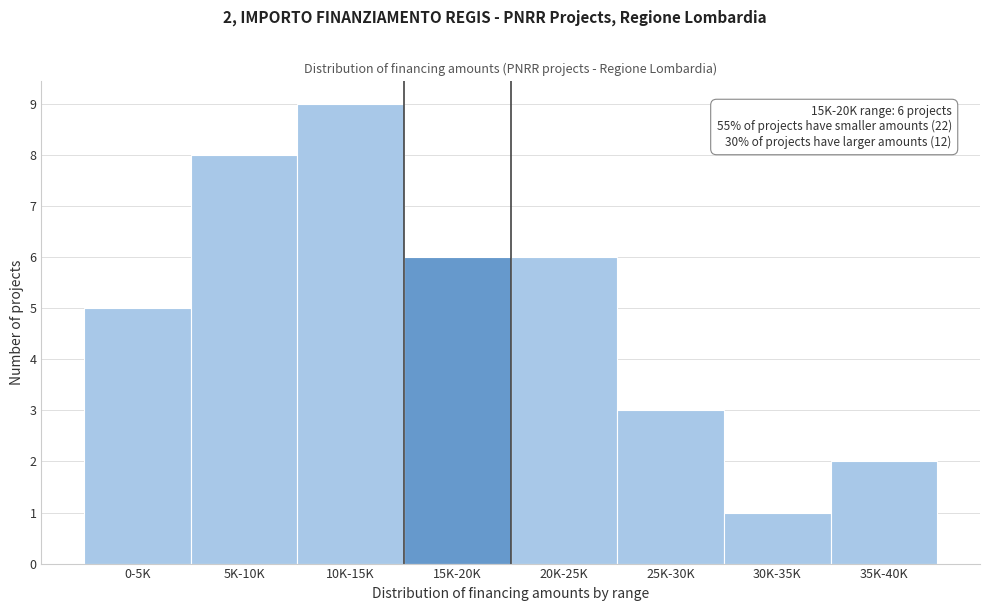

Reading right to left, extract all data points from this chart.

2	1	3	6	6	9	8	5